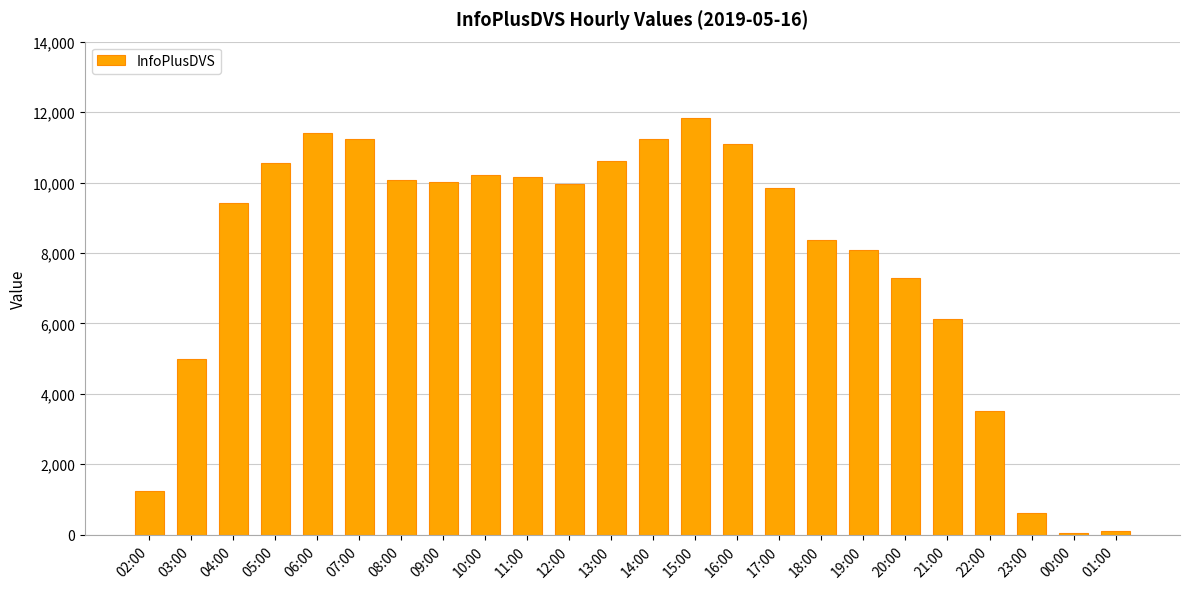

The chart shows a value of 9839 at 17:00. True or false?

True